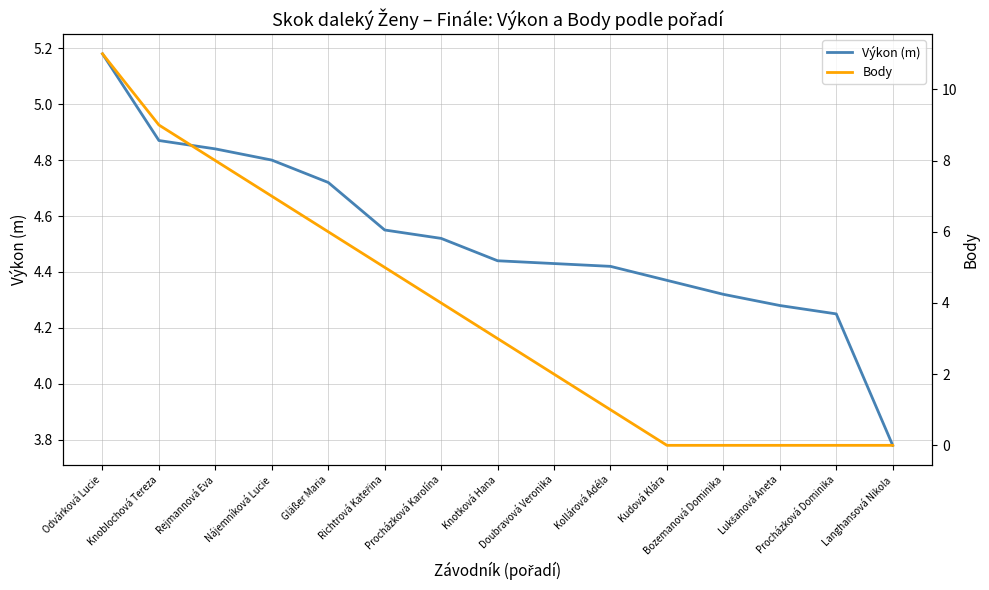

Count the number of data series in this chart.

2